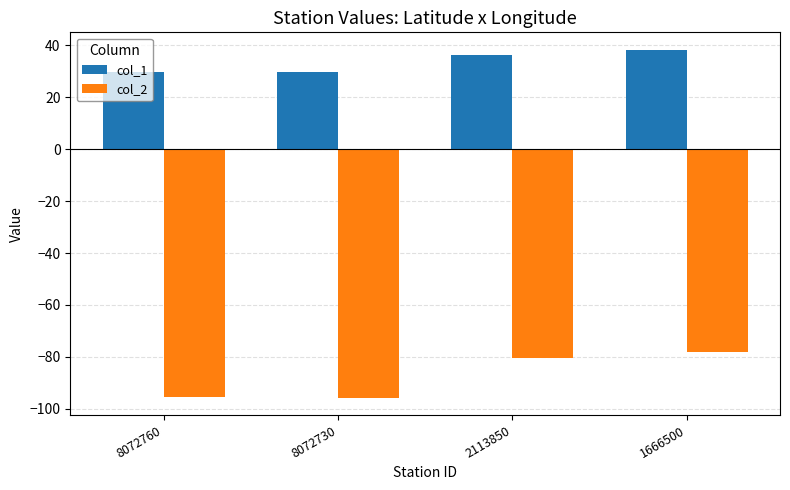

How many bars are there in total?

8